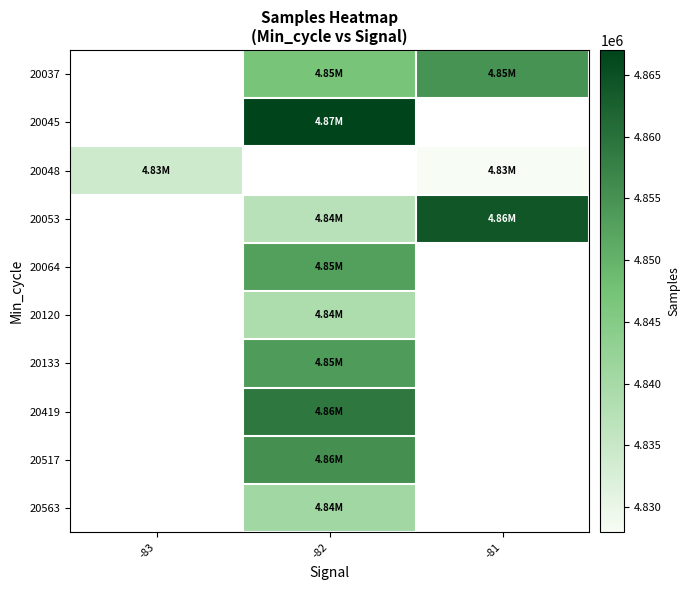

How many data points does each series have?

3